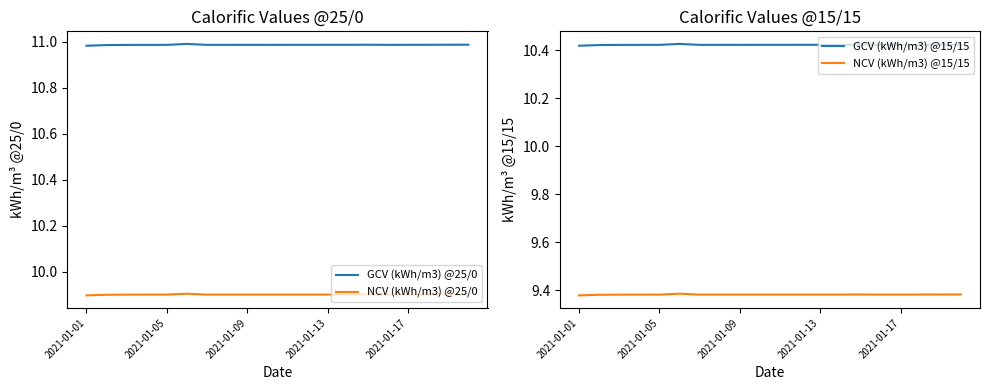

What is the label of the 20th point from the right?

2021-01-01